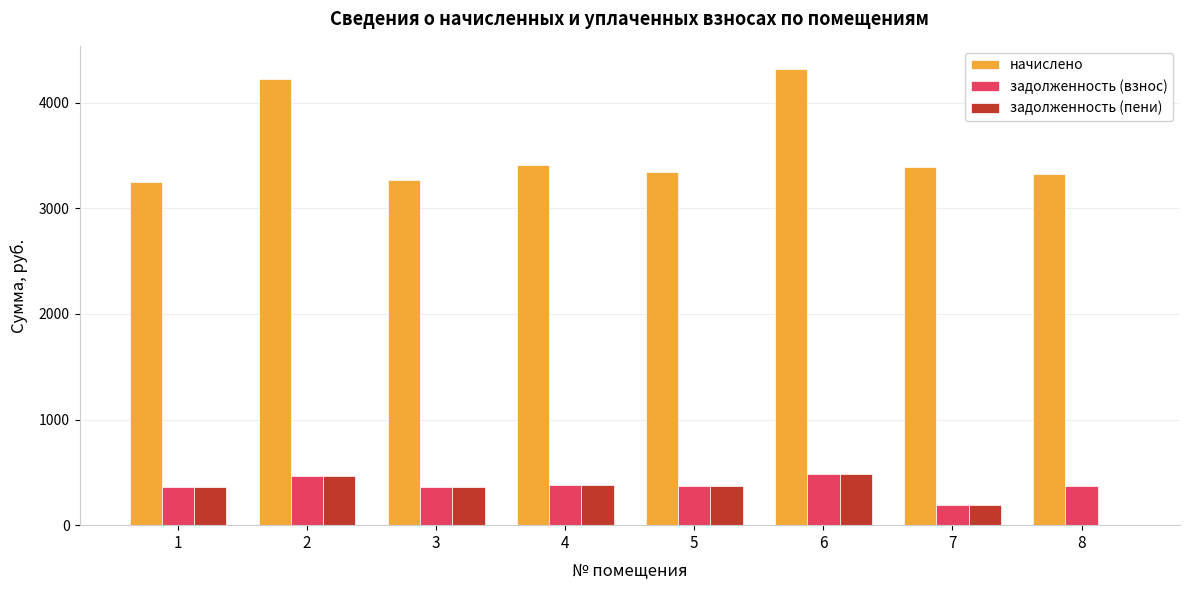

How many values in the начислено series exceed 3388?

4